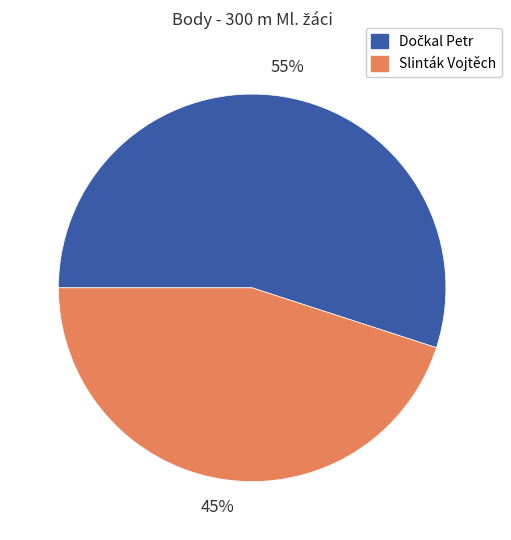

What is the smallest slice in the pie chart?

Slinták Vojtěch